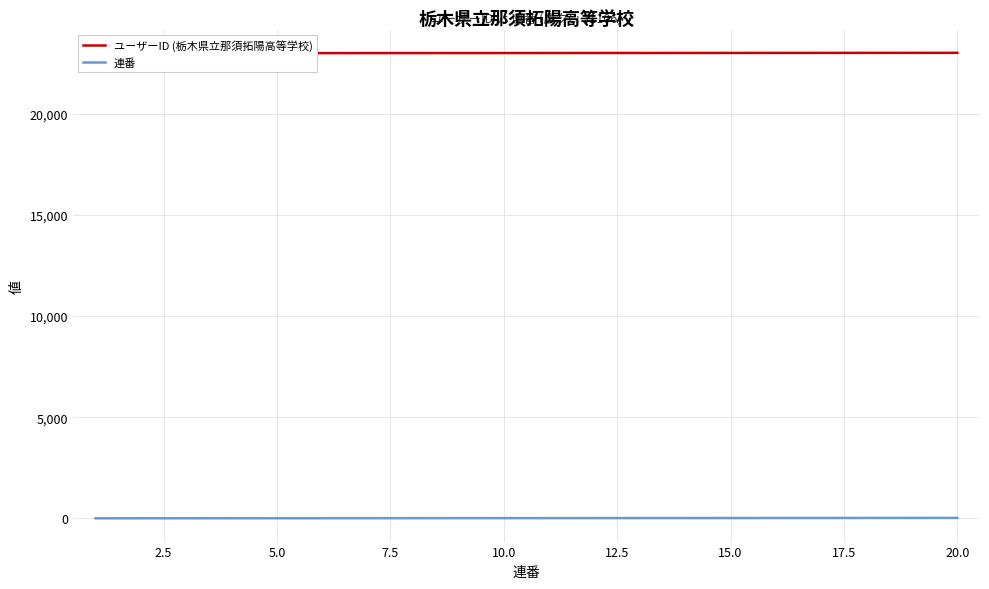

How many lines are shown in the chart?

2